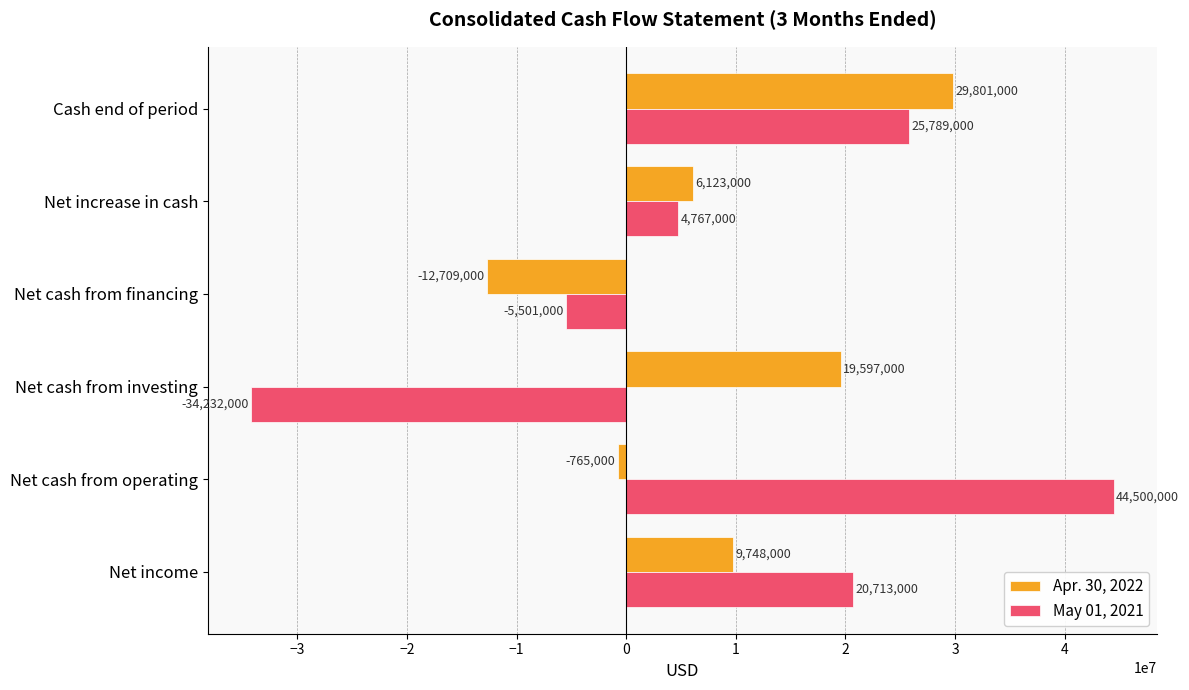

What is the average value of the Apr. 30, 2022 series?

8632500